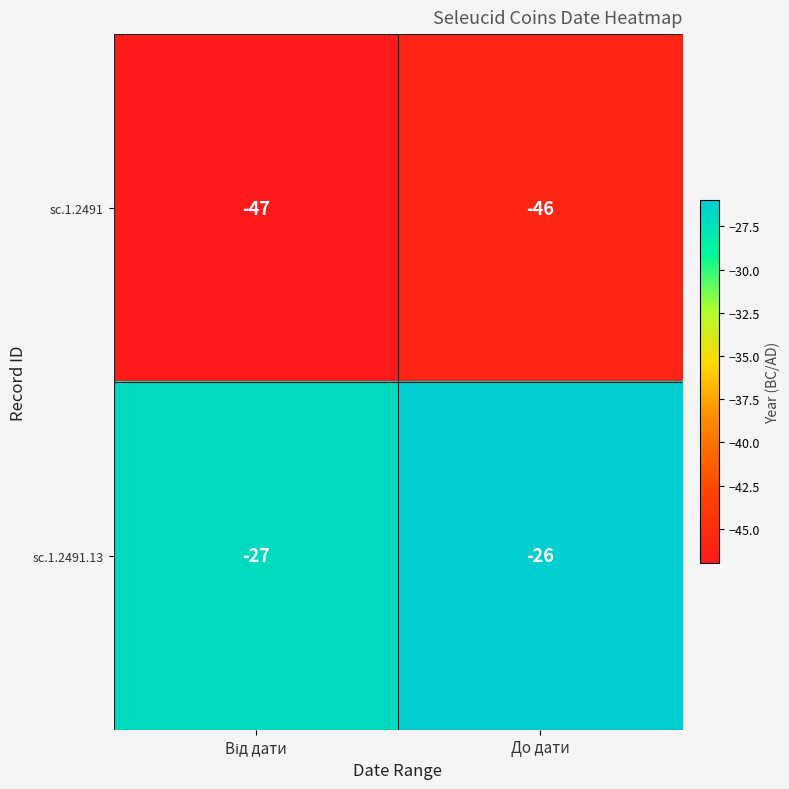

Which series has the largest total across all categories?

sc.1.2491.13